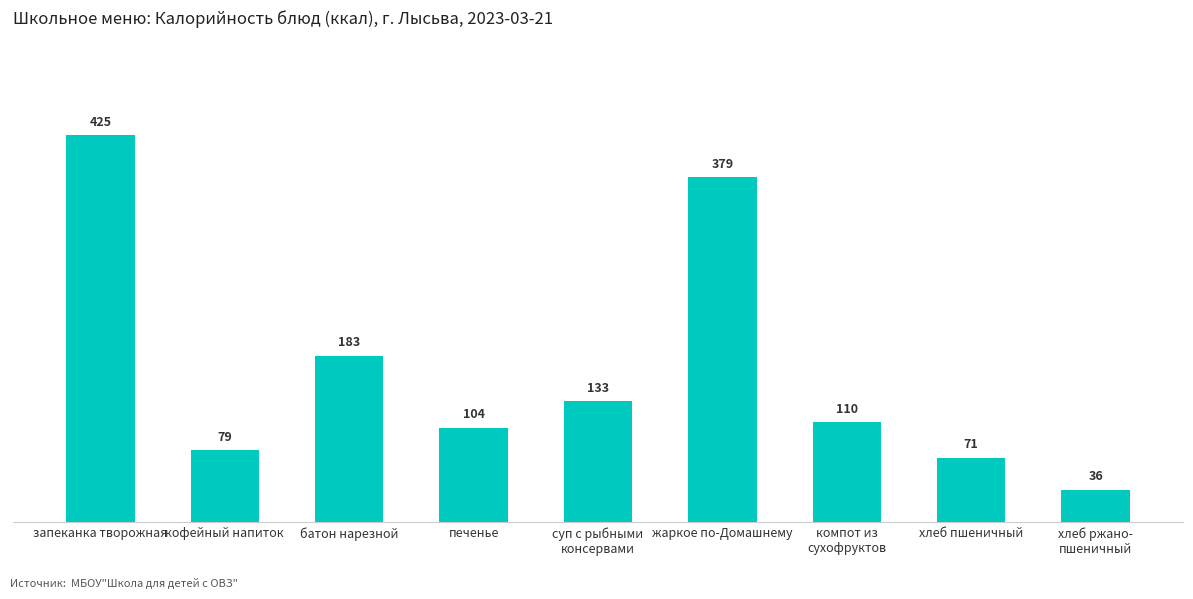

List the labels in order of value, largest first.

запеканка творожная, жаркое по-Домашнему, батон нарезной, суп с рыбными
консервами, компот из
сухофруктов, печенье, кофейный напиток, хлеб пшеничный, хлеб ржано-
пшеничный